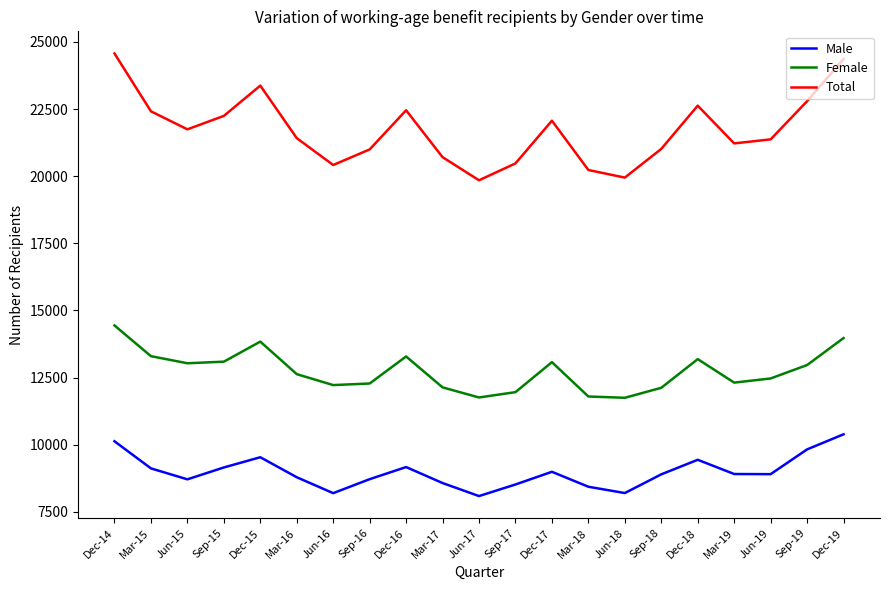

Is the value of Male at Dec-18 greater than the value of Female at Mar-17?

No